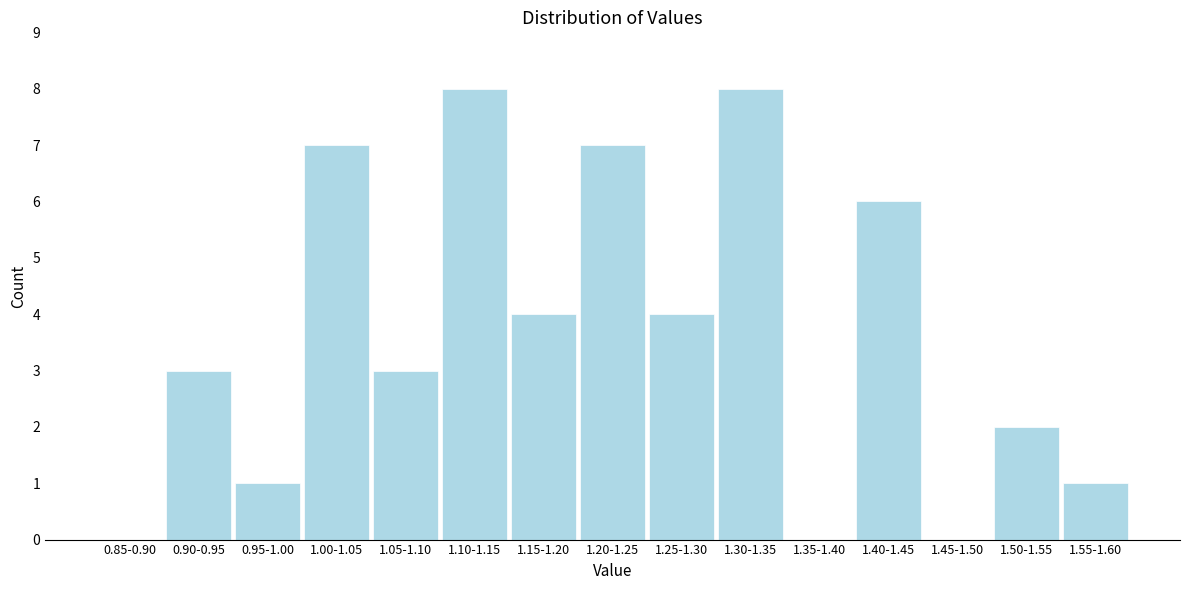

Reading left to right, extract all data points from this chart.

0.85-0.90=0	0.90-0.95=3	0.95-1.00=1	1.00-1.05=7	1.05-1.10=3	1.10-1.15=8	1.15-1.20=4	1.20-1.25=7	1.25-1.30=4	1.30-1.35=8	1.35-1.40=0	1.40-1.45=6	1.45-1.50=0	1.50-1.55=2	1.55-1.60=1